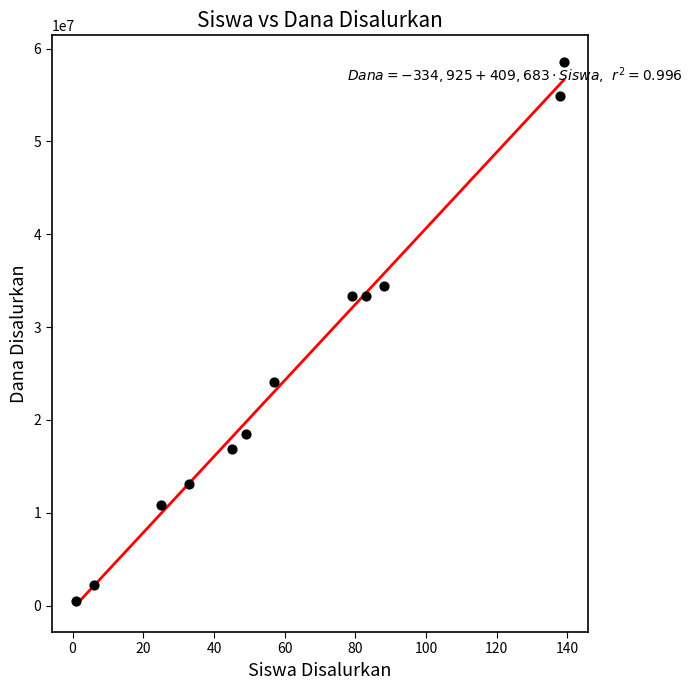

What is the range of Y values (max minus min)?

58050000